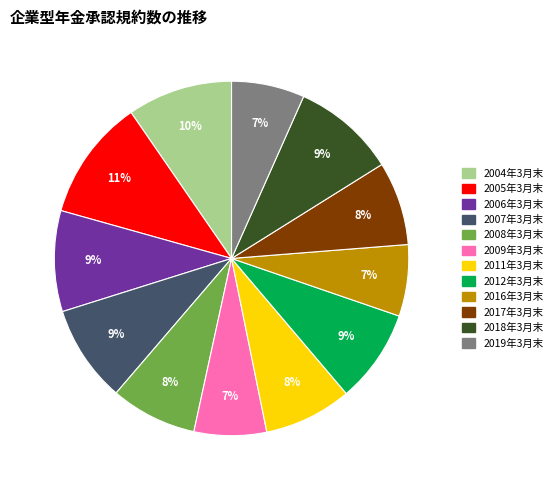

Which has a higher value, 2005年3月末 or 2009年3月末?

2005年3月末